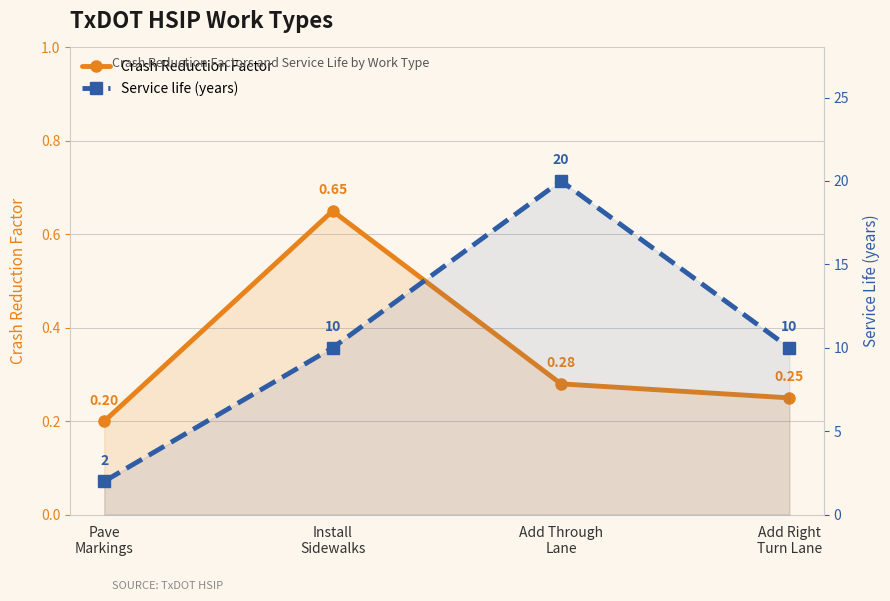

Count the Crash Reduction Factor values in the range 0 to 1.

4